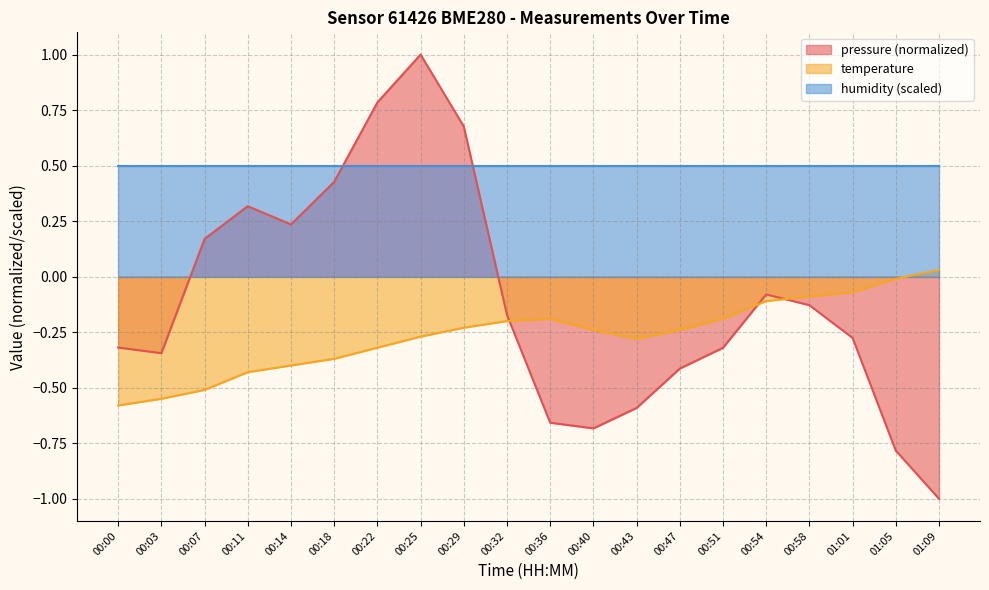

Rank the series by their maximum value, from highest to lowest.

pressure (normalized), humidity (scaled), temperature